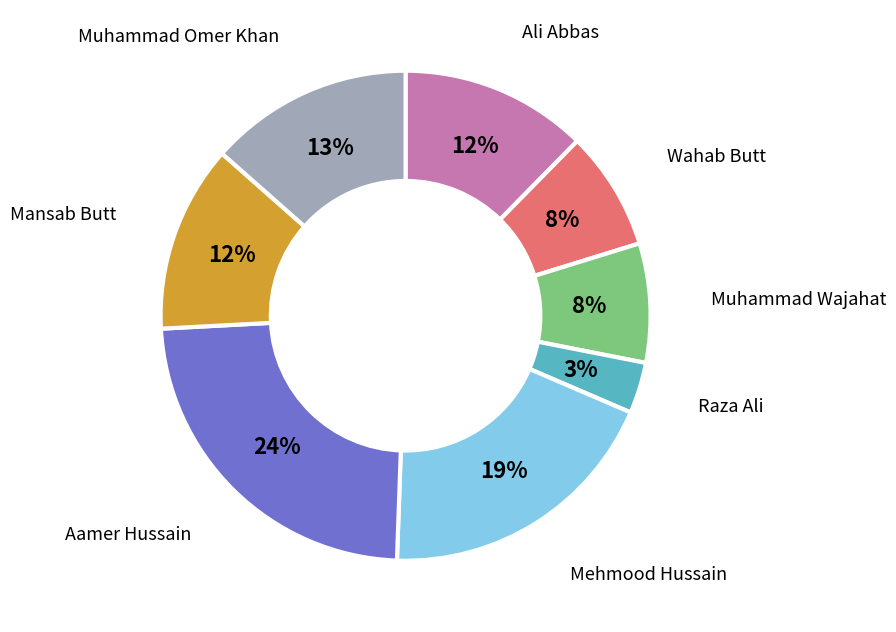

To the nearest percent, what is the average slice percentage?

12%